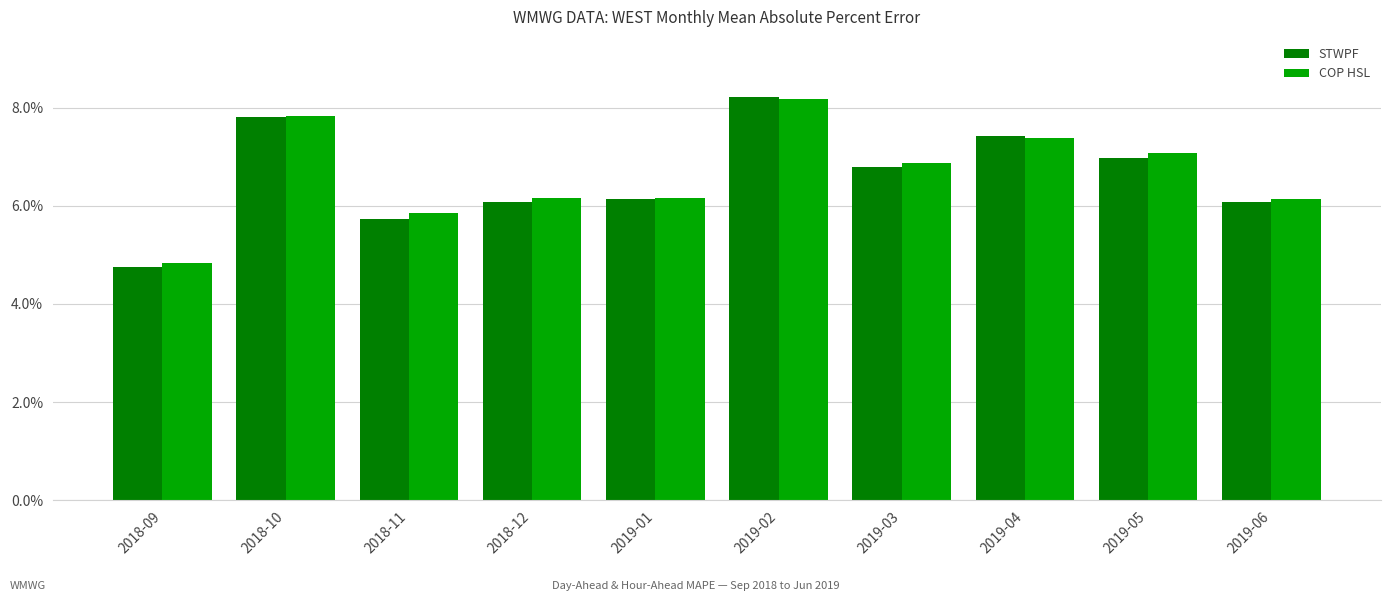

What are all the series names shown in the legend?

STWPF, COP HSL